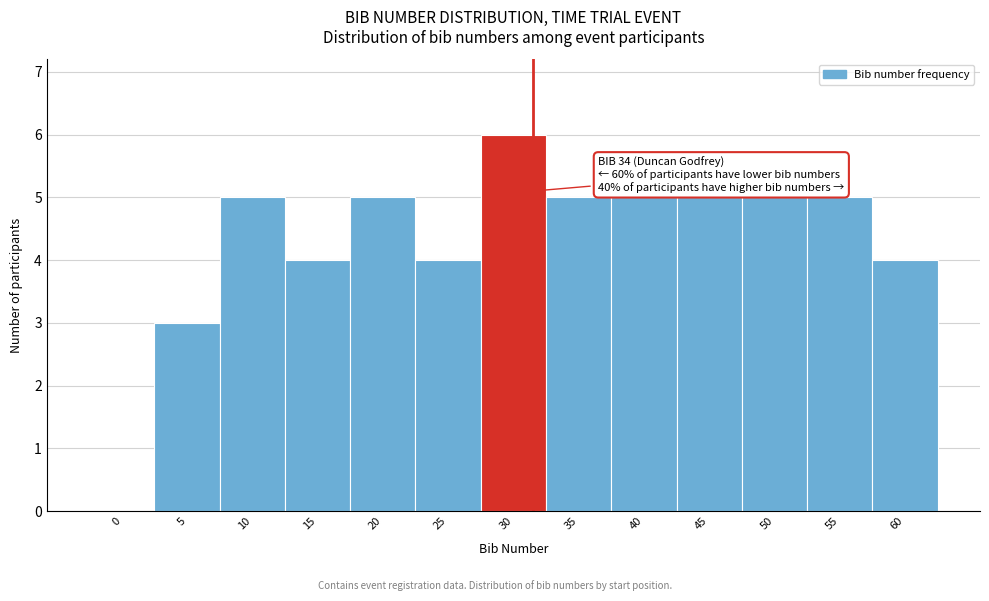

Reading left to right, what are all the values shown in this chart?

0=0	5=3	10=5	15=4	20=5	25=4	30=6	35=5	40=5	45=5	50=5	55=5	60=4